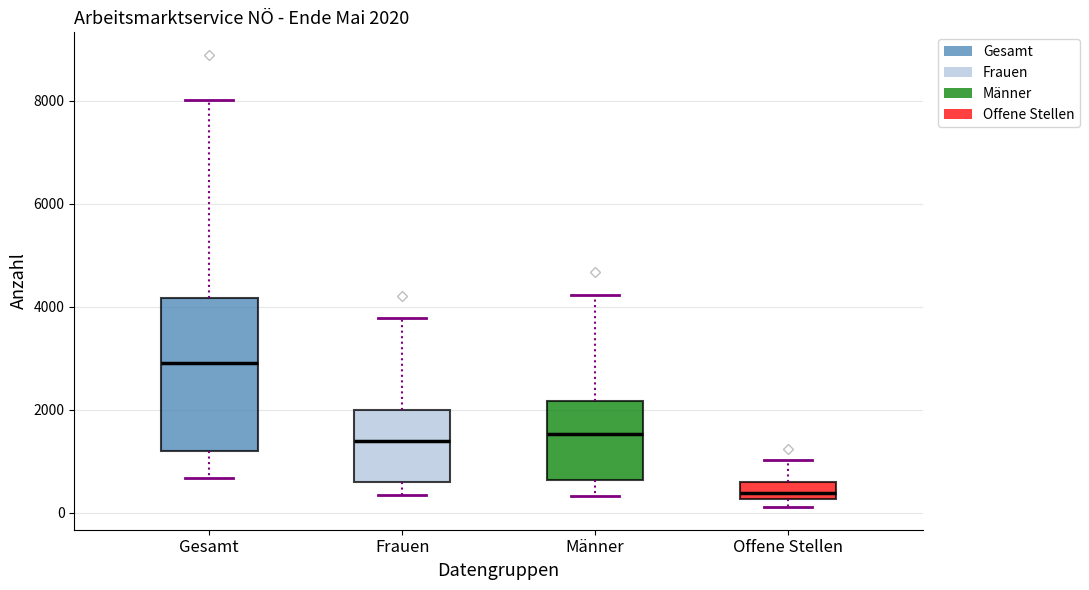

Which box is the tallest, from its lower edge to its upper edge?

Gesamt